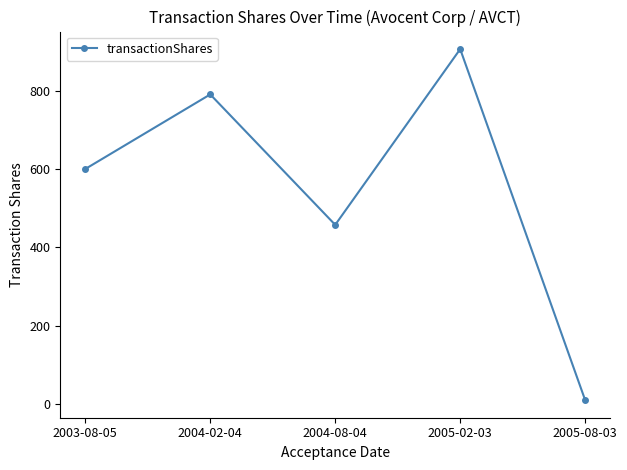

Does the chart have visible grid lines?

No